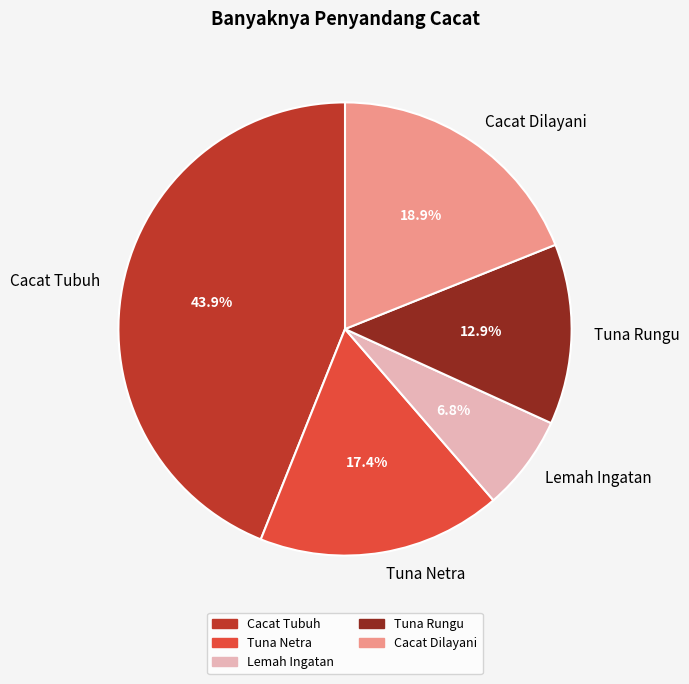

To the nearest percent, what is the combined percentage of Cacat Dilayani and Tuna Netra?

36%